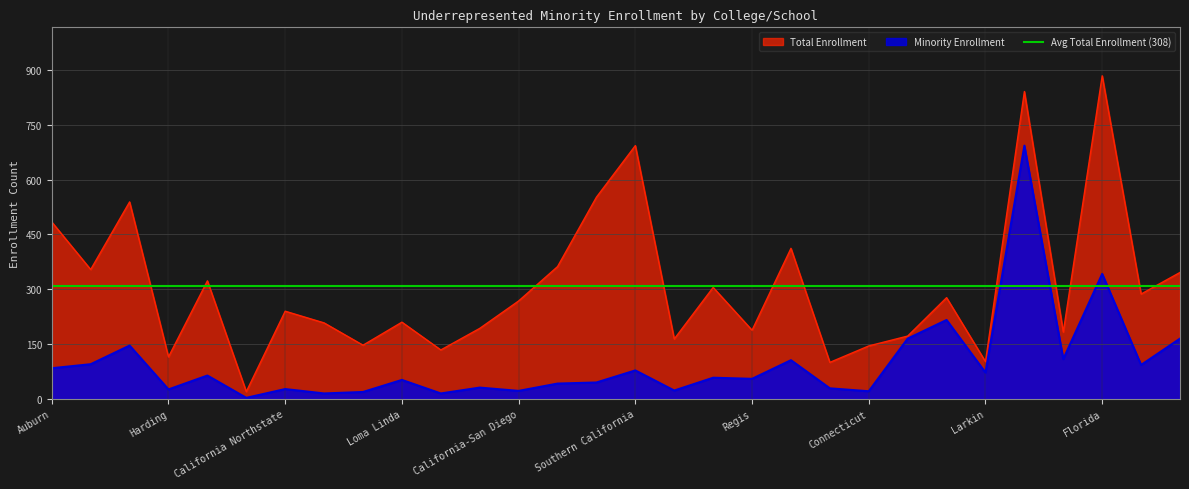

At which label does Total Enrollment reach its peak?

Florida